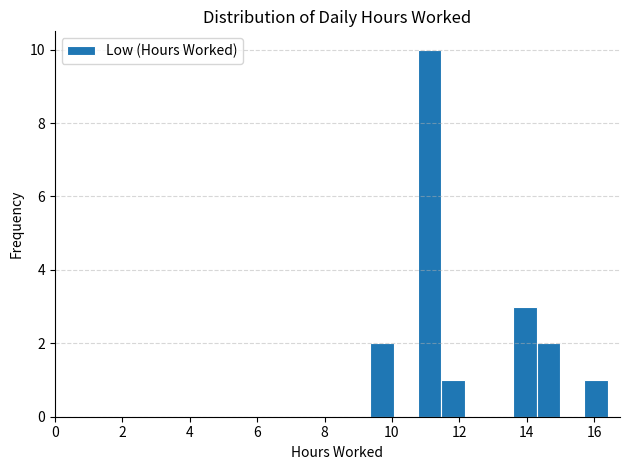

Around what value on the x-axis is the tallest bar? Give the approximate position of its centre, as read against the axis.

11.2